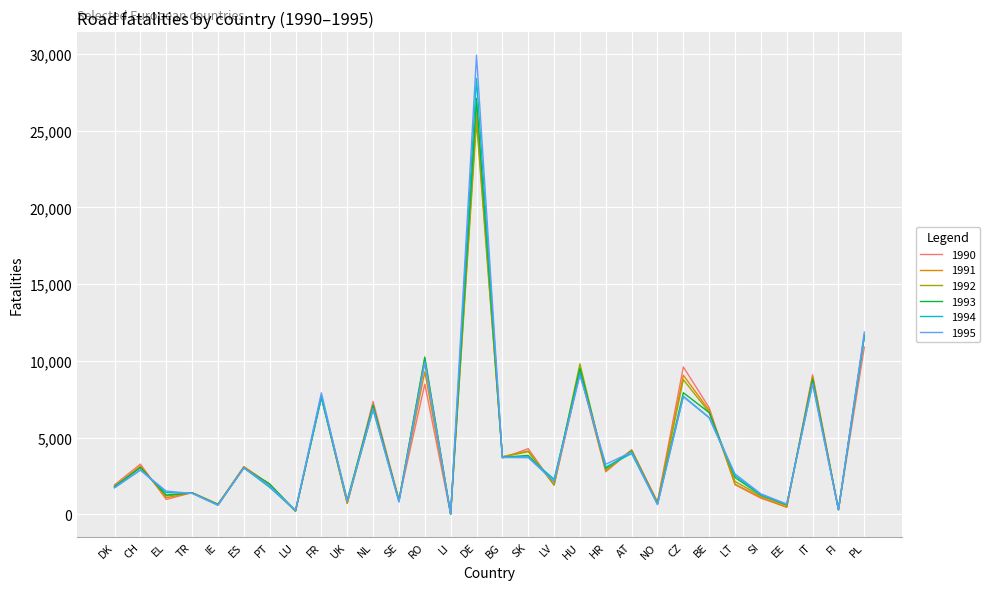

The 1991 series shows 3110 at ES. True or false?

True